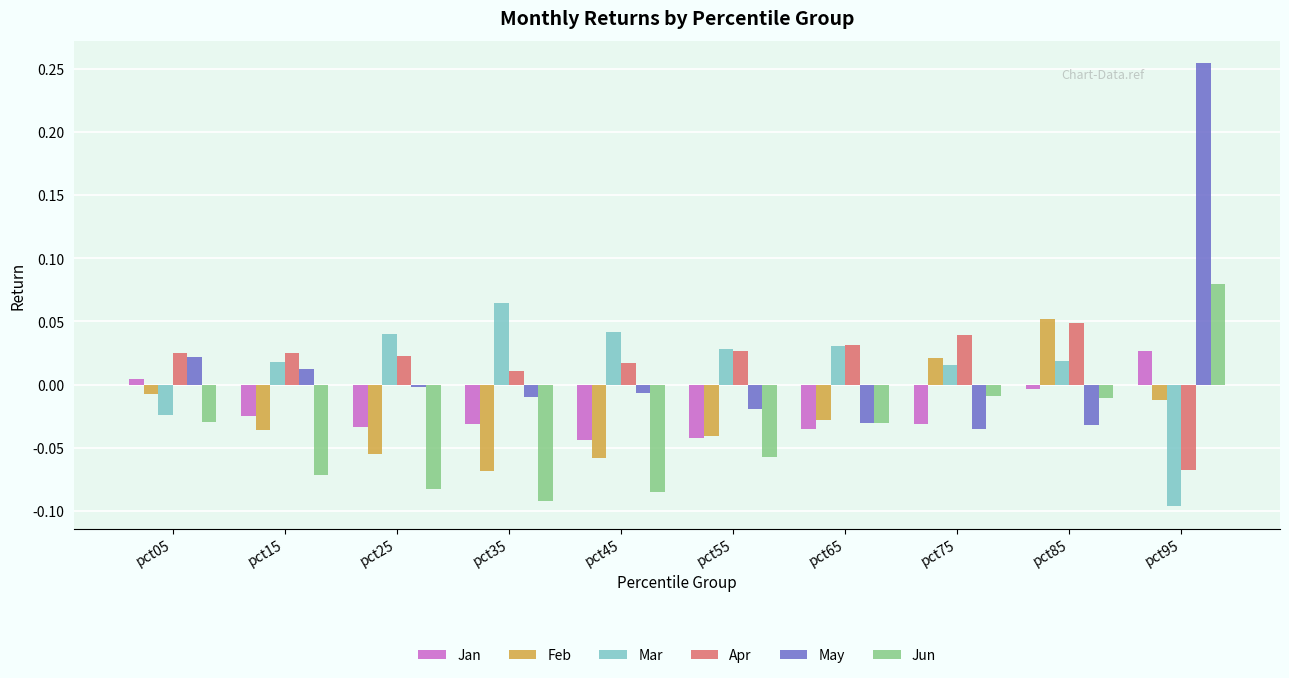

The value of May at pct85 is -0.0. True or false?

True